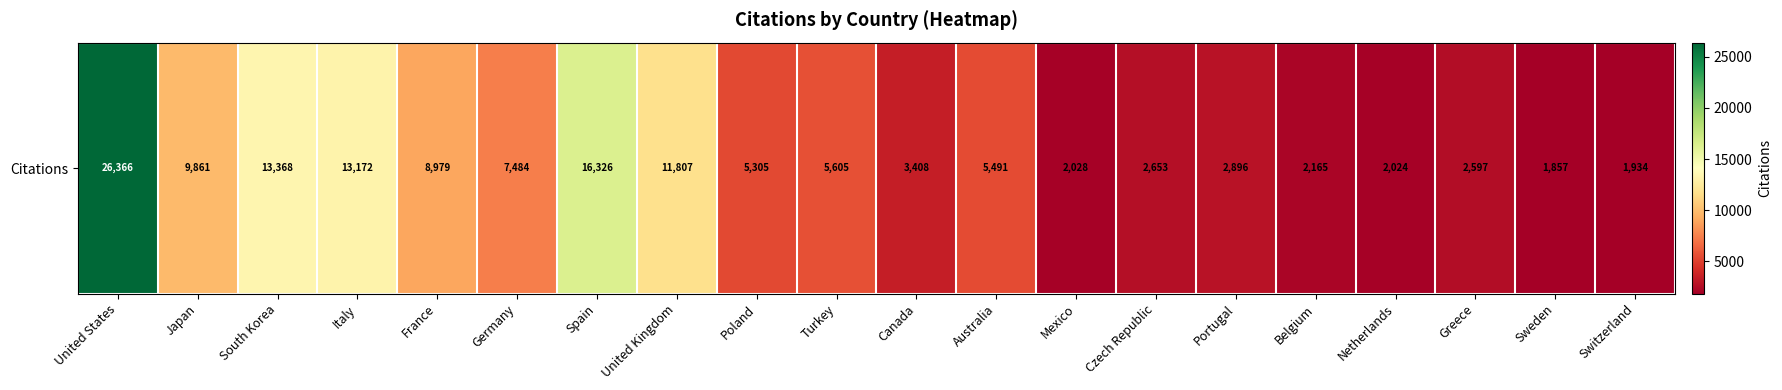

Reading left to right, what are all the values shown in this chart?

United States=26366	Japan=9861	South Korea=13368	Italy=13172	France=8979	Germany=7484	Spain=16326	United Kingdom=11807	Poland=5305	Turkey=5605	Canada=3408	Australia=5491	Mexico=2028	Czech Republic=2653	Portugal=2896	Belgium=2165	Netherlands=2024	Greece=2597	Sweden=1857	Switzerland=1934